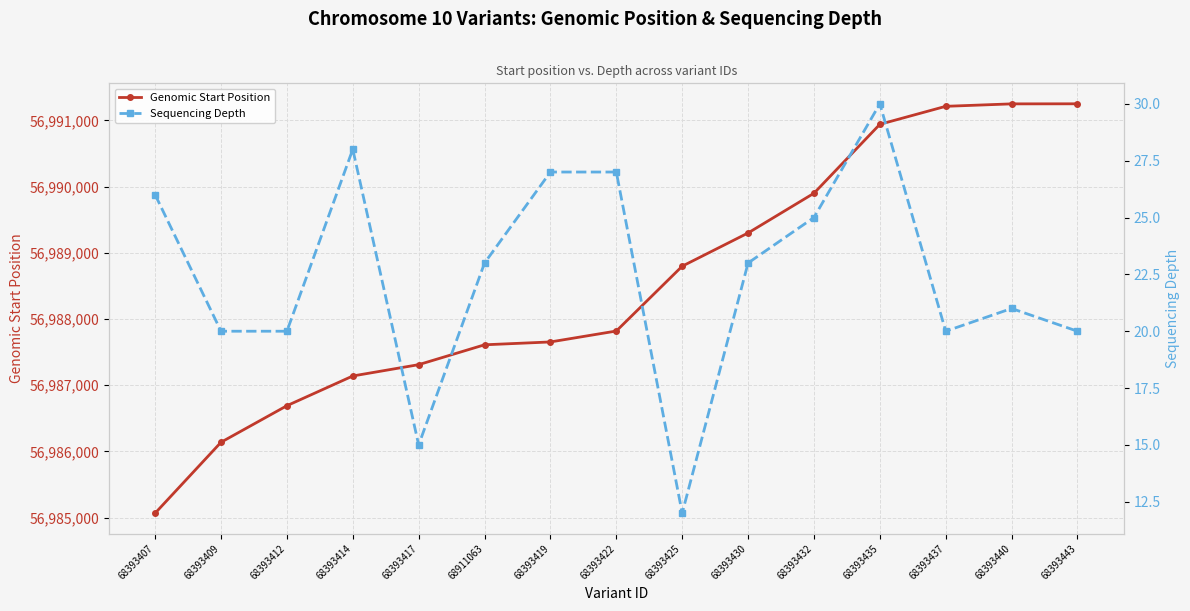

Read the Sequencing Depth value at 68393422, to the nearest 5.

25